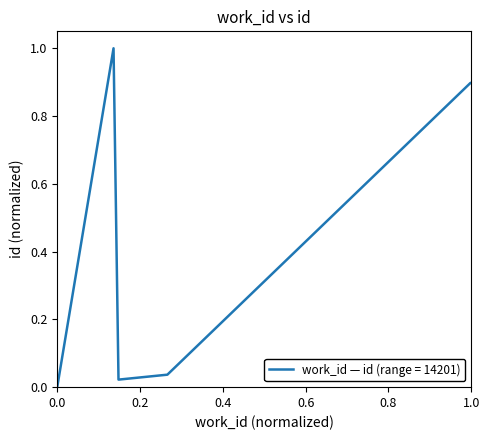

What is the difference between the maximum and minimum values?

1.0